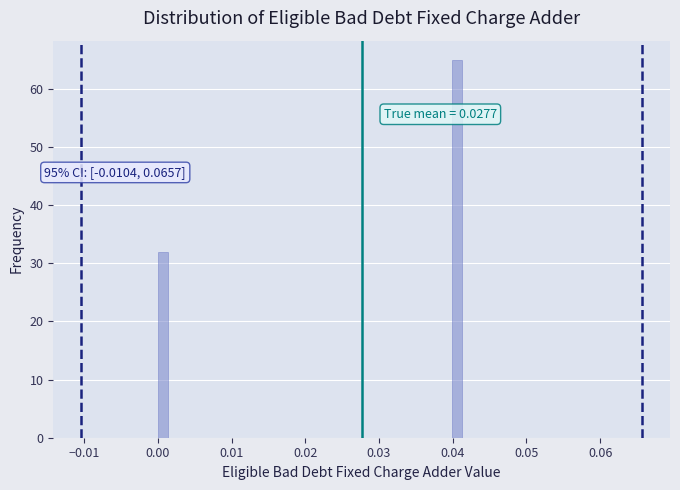

Read against the x-axis, roughly where is the centre of the tallest bar?

0.041